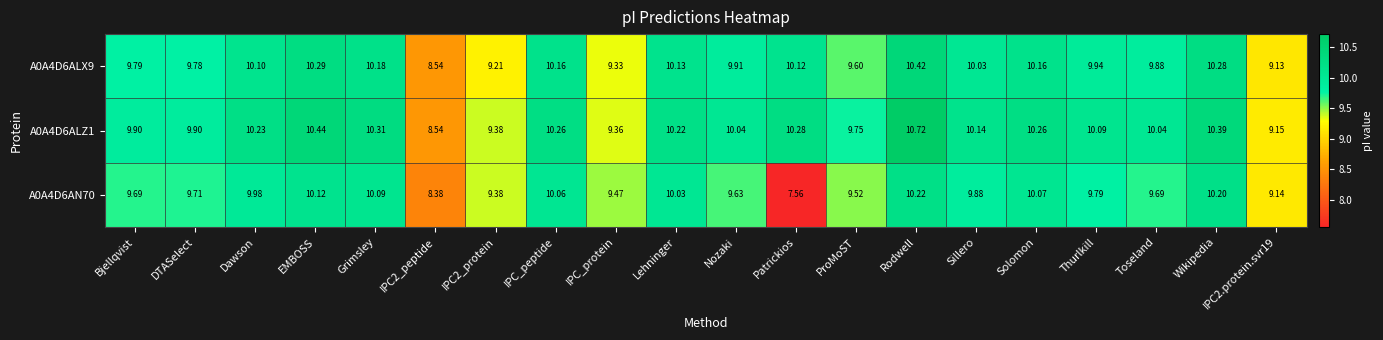

Which category has the highest value in the A0A4D6ALX9 series?

Rodwell